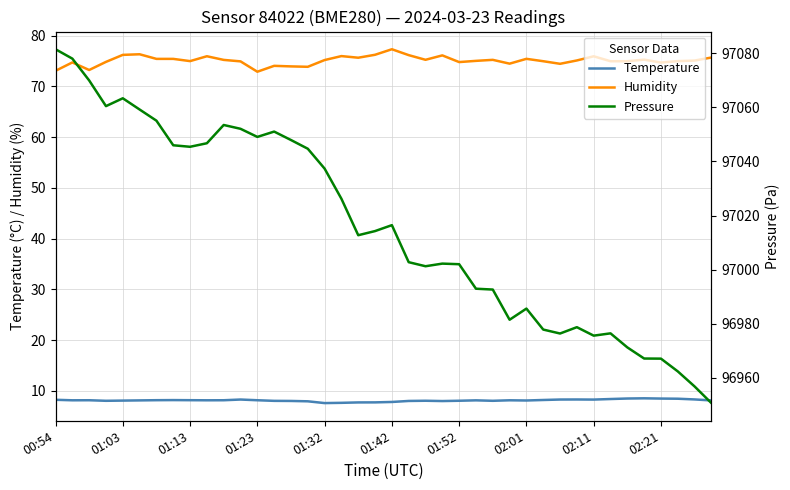

True or false: Humidity and Temperature cross at least once.

False